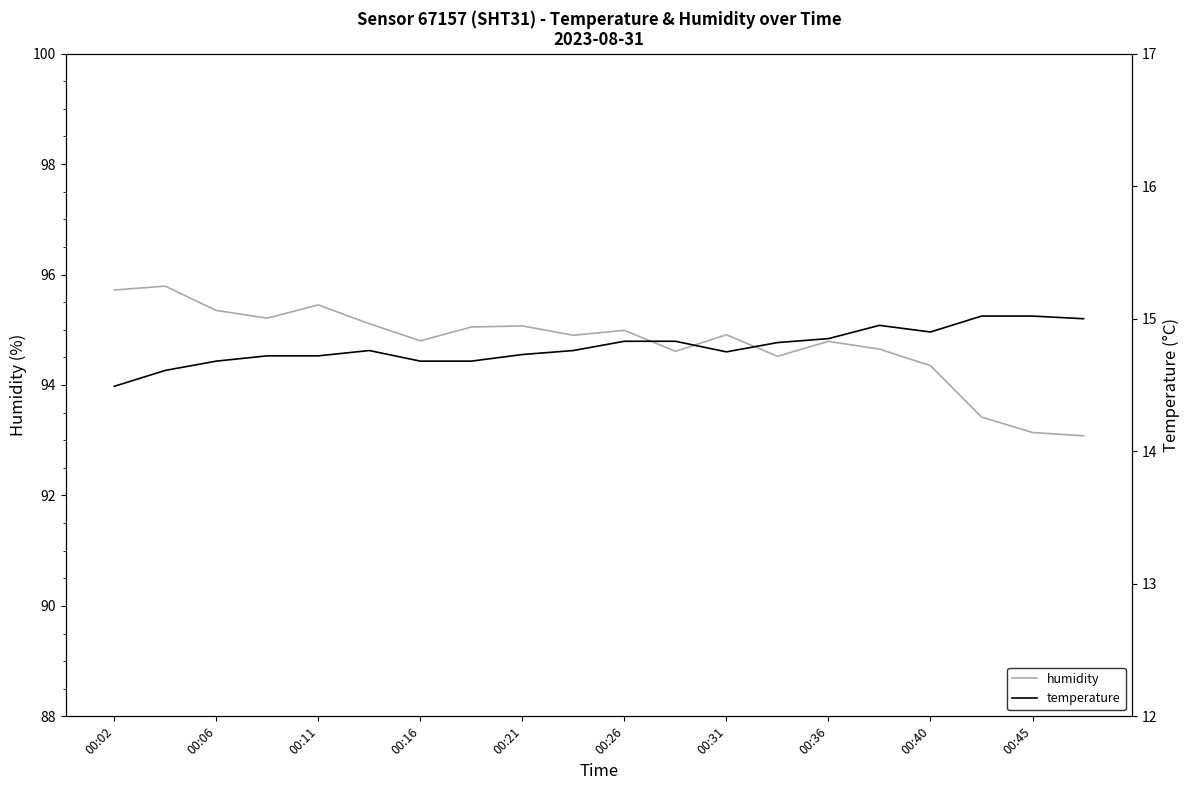

What is the minimum value for temperature?

14.5